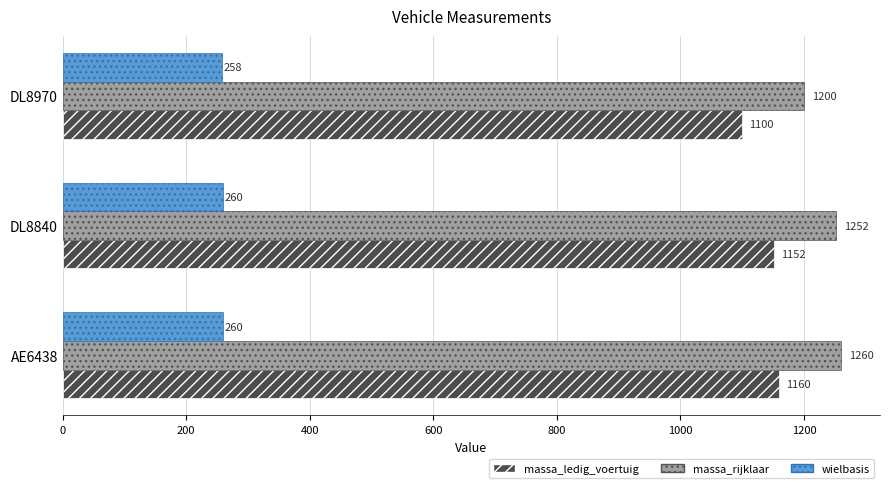

What is the difference between the maximum and minimum values in the massa_ledig_voertuig series?

60